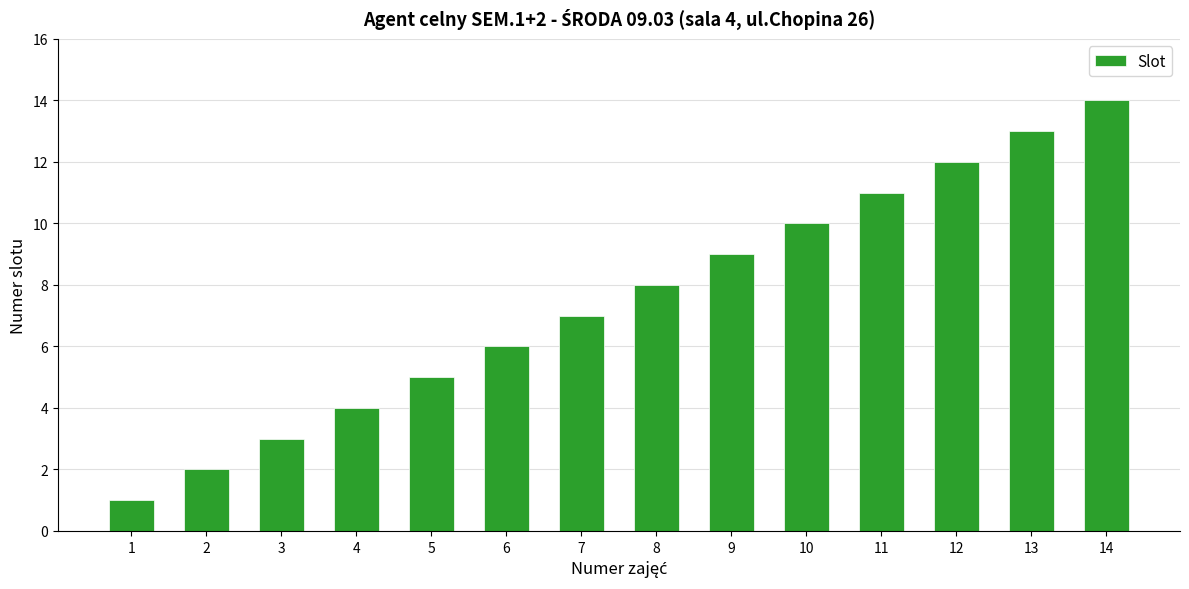

What is the difference between the second highest and minimum values?

12